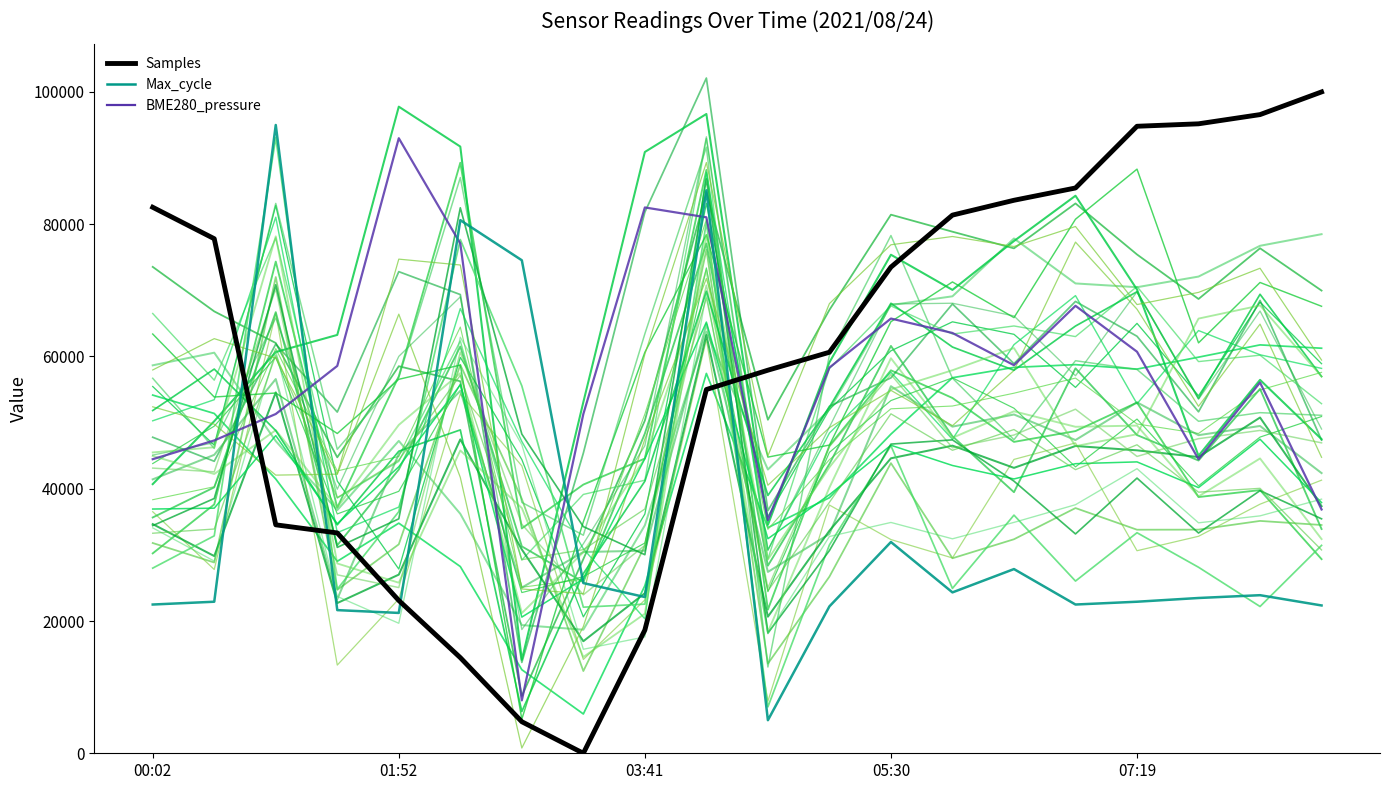

How many lines are shown in the chart?

33